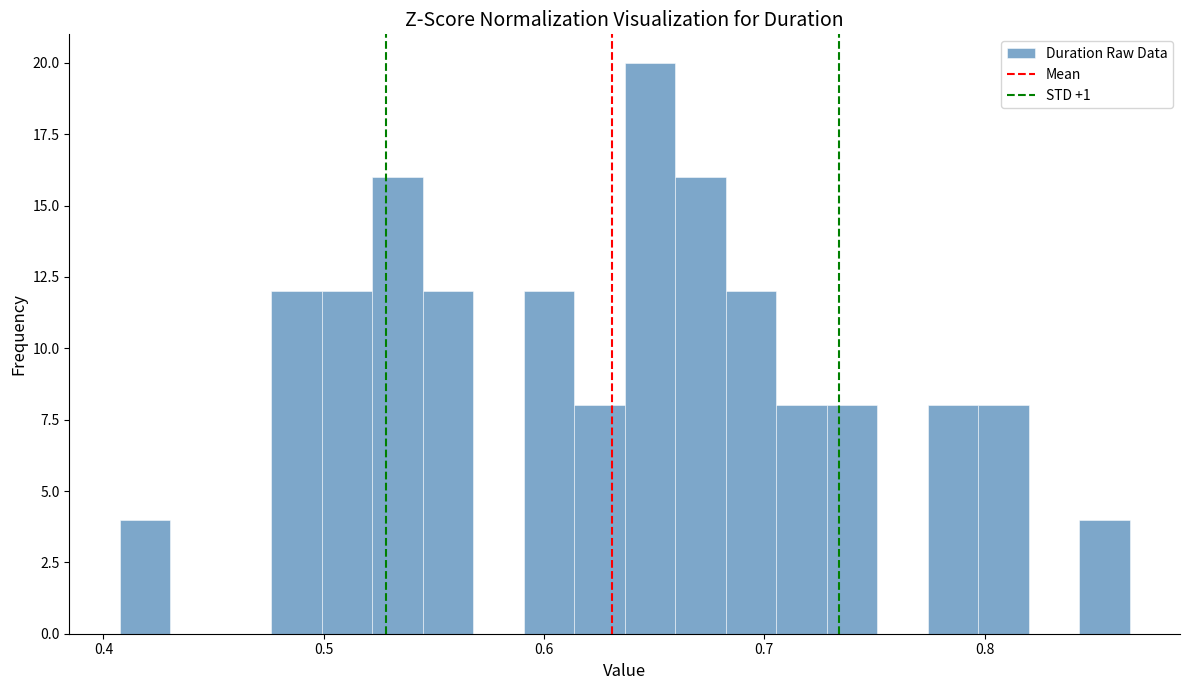

Around what value on the x-axis is the tallest bar? Give the approximate position of its centre, as read against the axis.

0.65